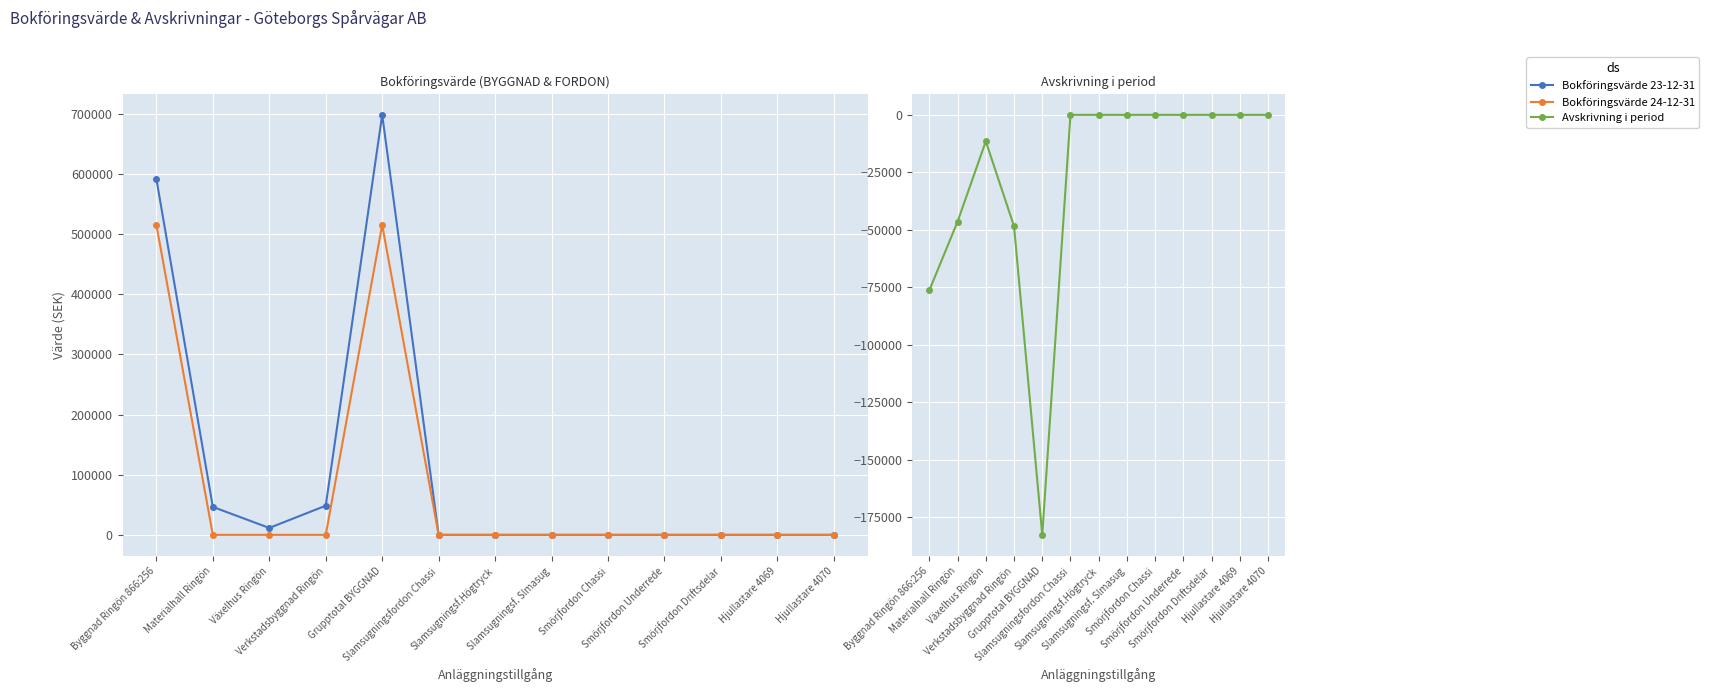

What is the difference between the second highest and minimum values in the Avskrivning i period series?

182733.1